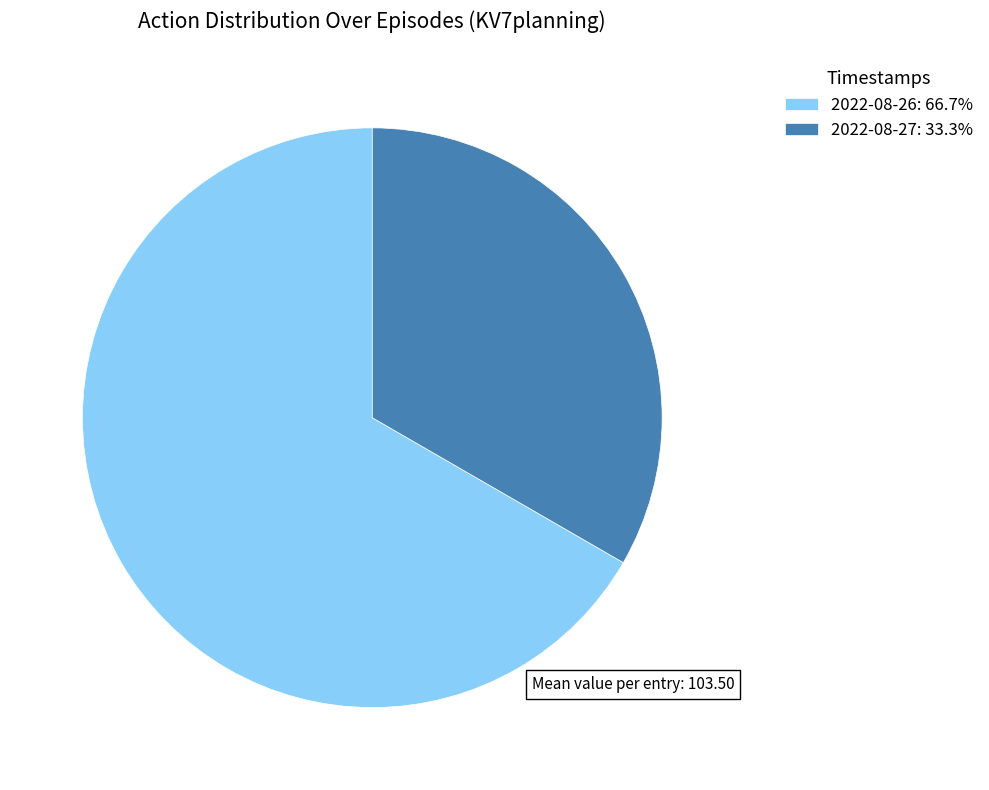

Approximately how many times larger is the value at 2022-08-27: 33.3% compared to 2022-08-26: 66.7%?

0.5